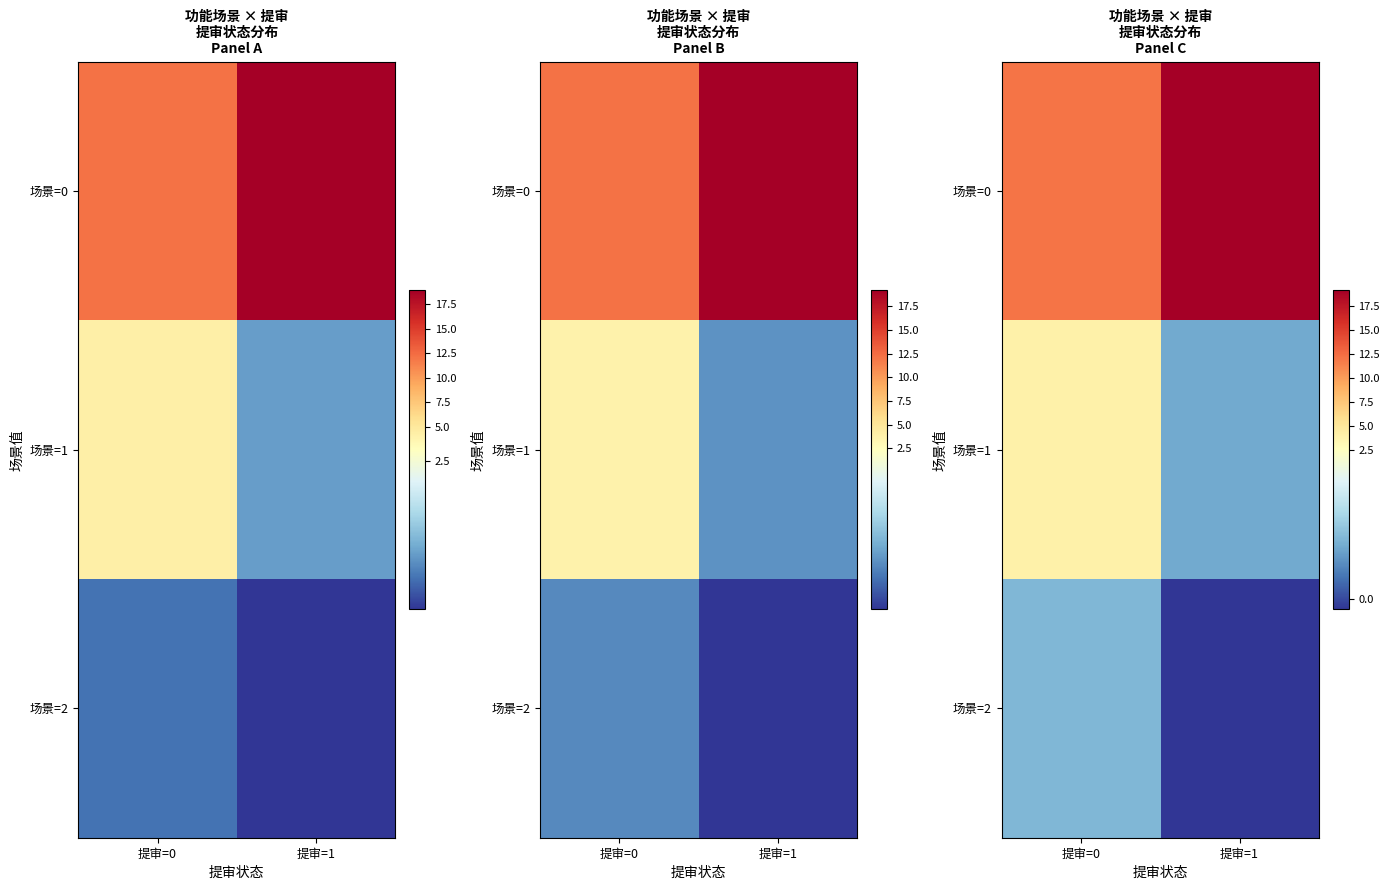

What is the greatest value displayed?

19.1